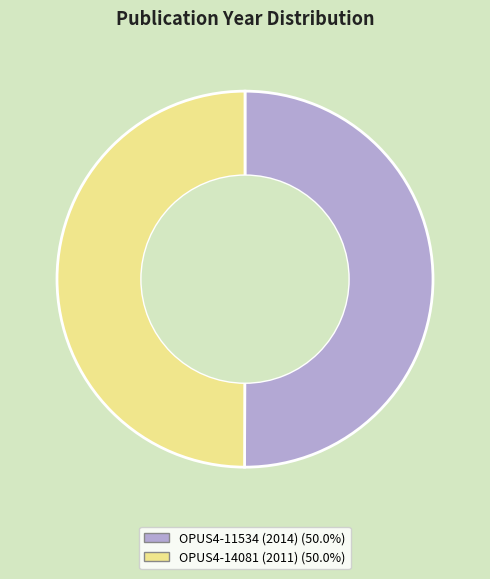

Approximately how many times larger is the value at OPUS4-11534 (2014) compared to OPUS4-14081 (2011)?

1.0